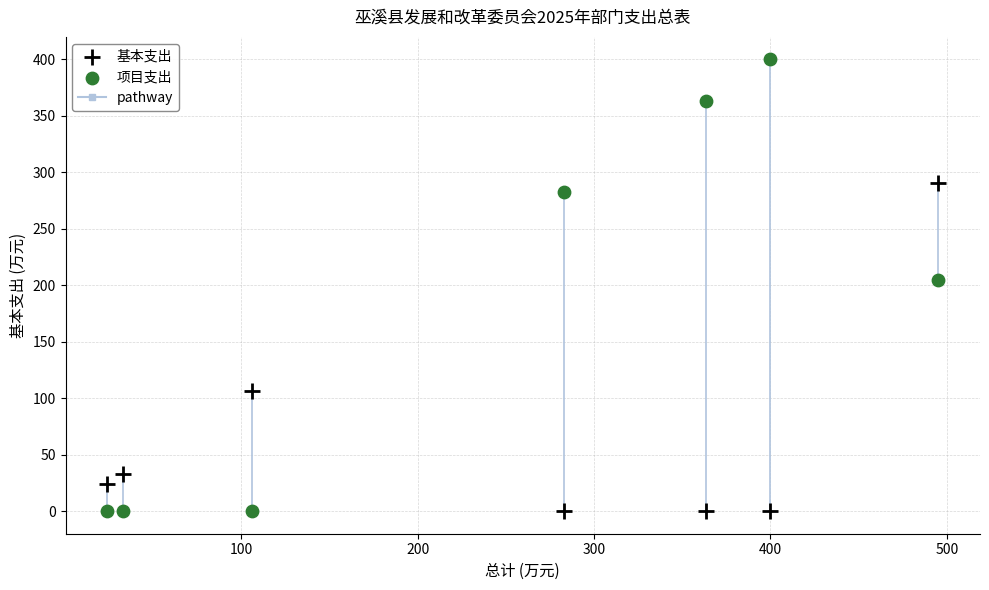

Across all data points, what is the range of Y values (max minus min)?

400.0